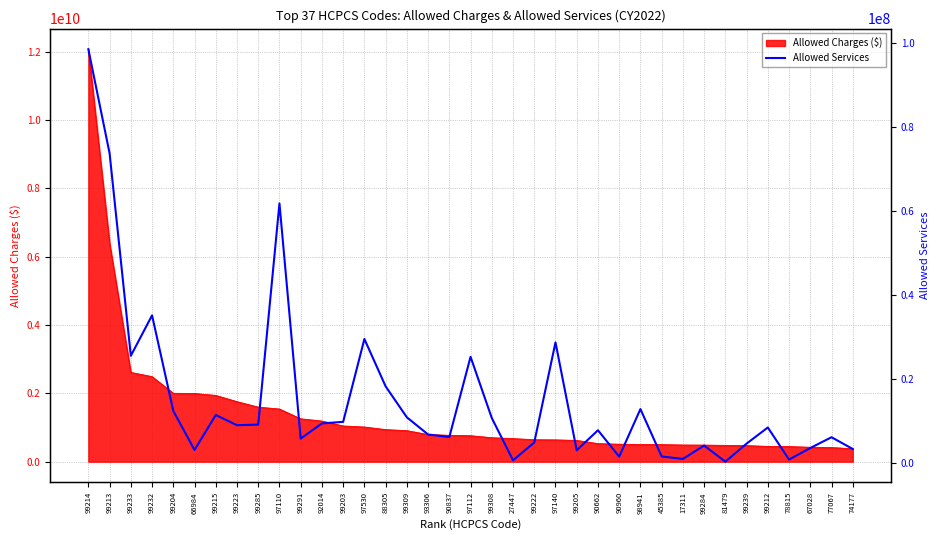

Which category has the lowest value across all series?

81479